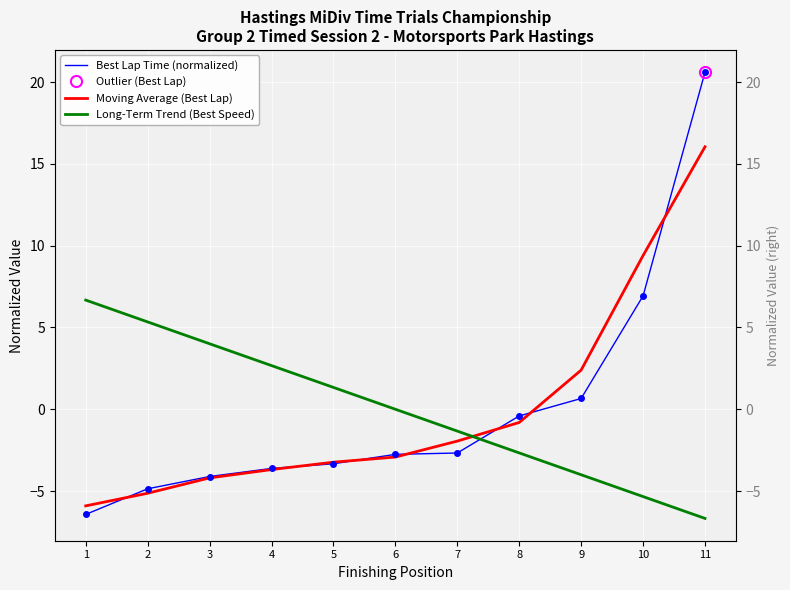

True or false: Long-Term Trend (Best Speed) has more than 2 interior local peaks.

False